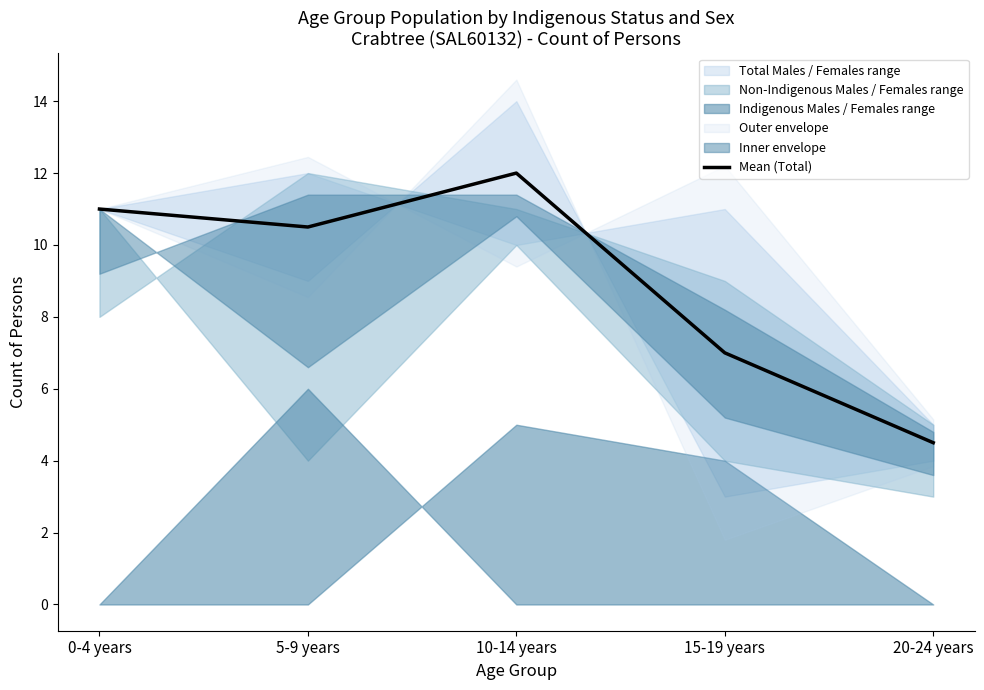

What is the label of the 2nd point from the right?

15-19 years